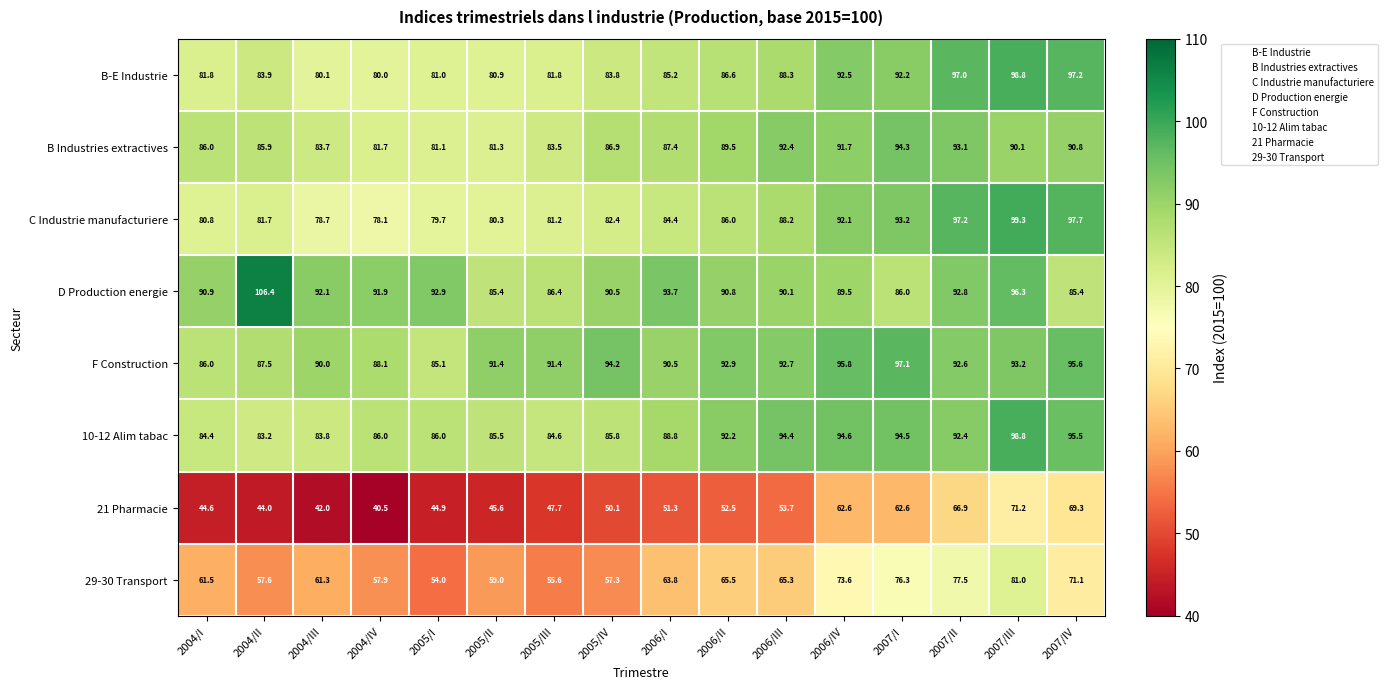

Which series has the largest range (max minus min)?

21 Pharmacie